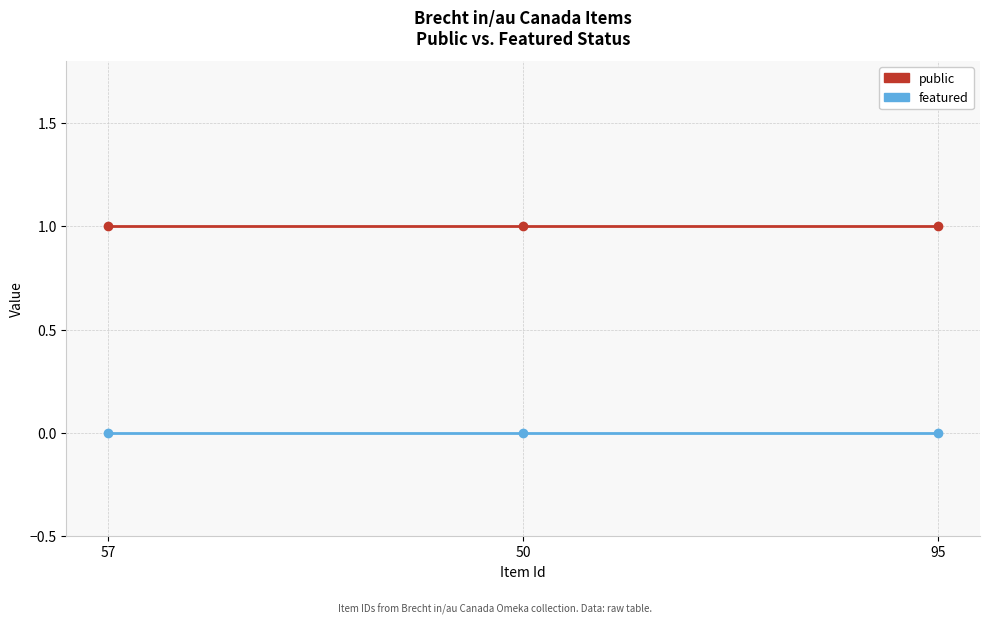

Does the chart have visible grid lines?

Yes